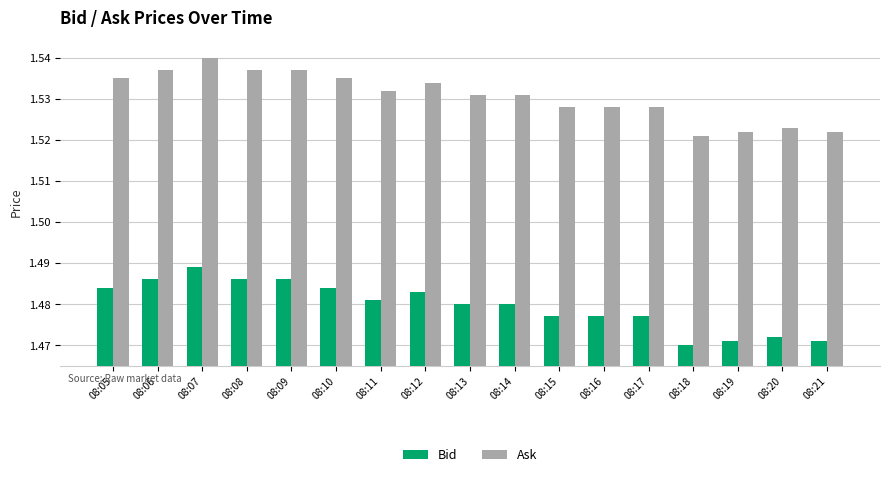

What is the sum of the Ask values at 08:20 and 08:13?

3.1